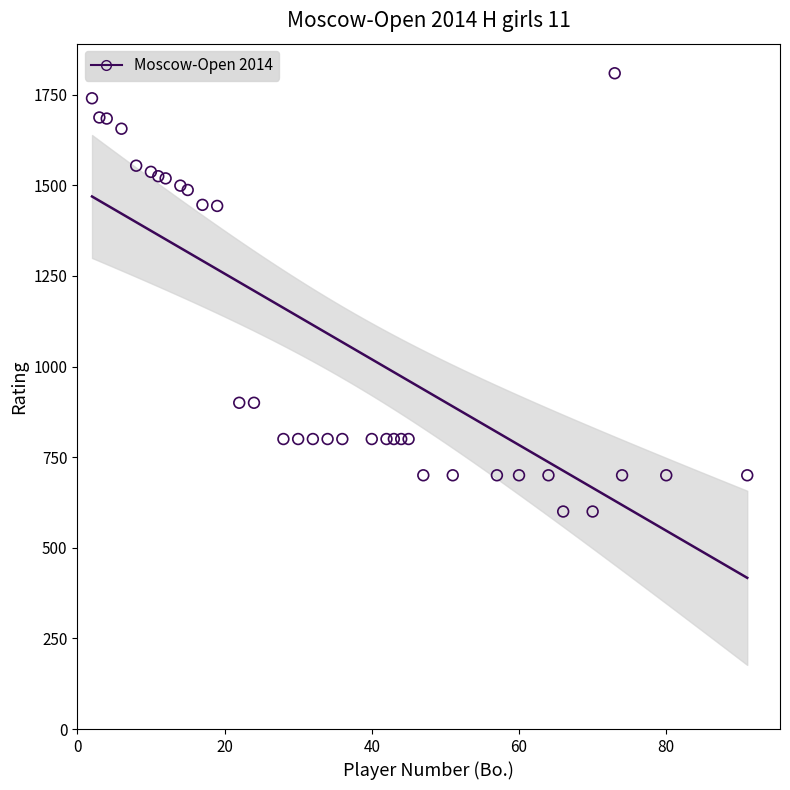

What is the range of X values (max minus min)?

89